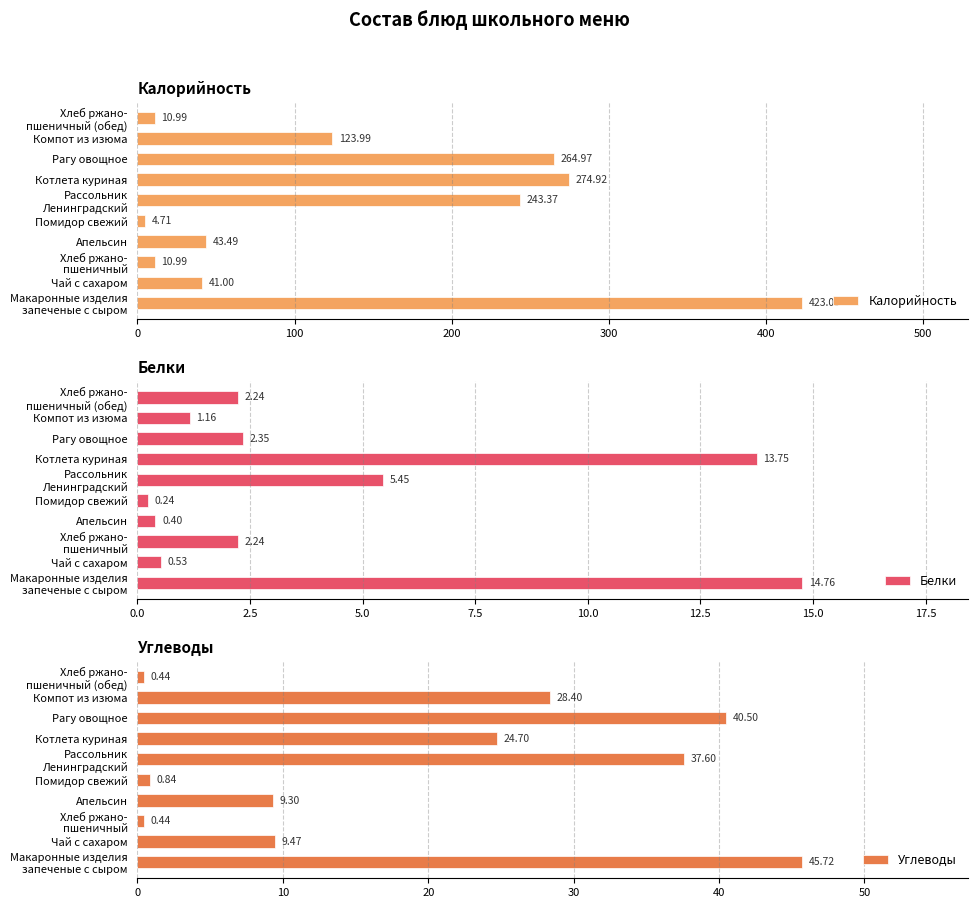

What is the average value of the Углеводы series?

19.7